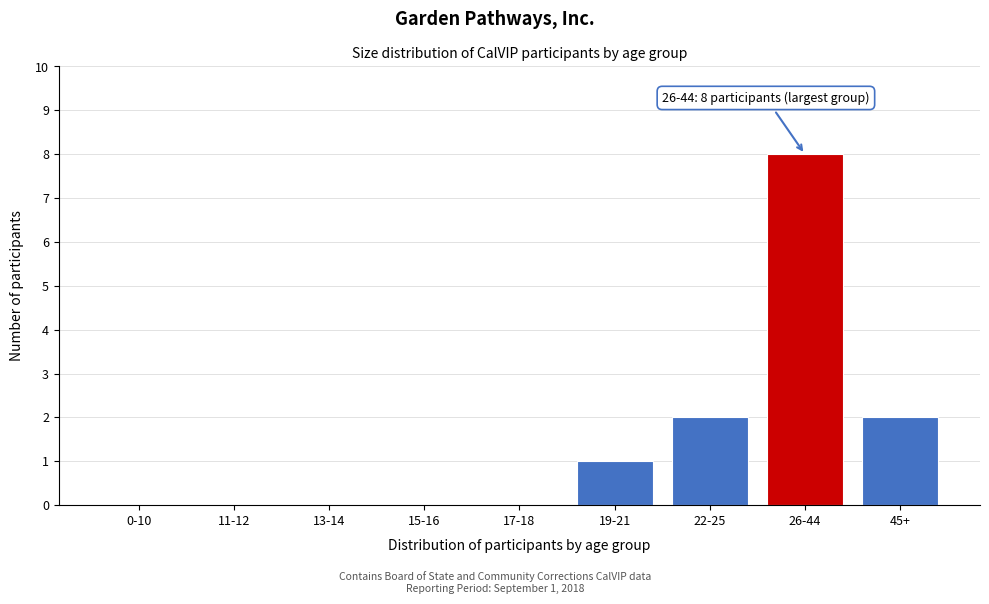

Reading left to right, transcribe all the data shown in this chart.

0-10=0	11-12=0	13-14=0	15-16=0	17-18=0	19-21=1	22-25=2	26-44=8	45+=2